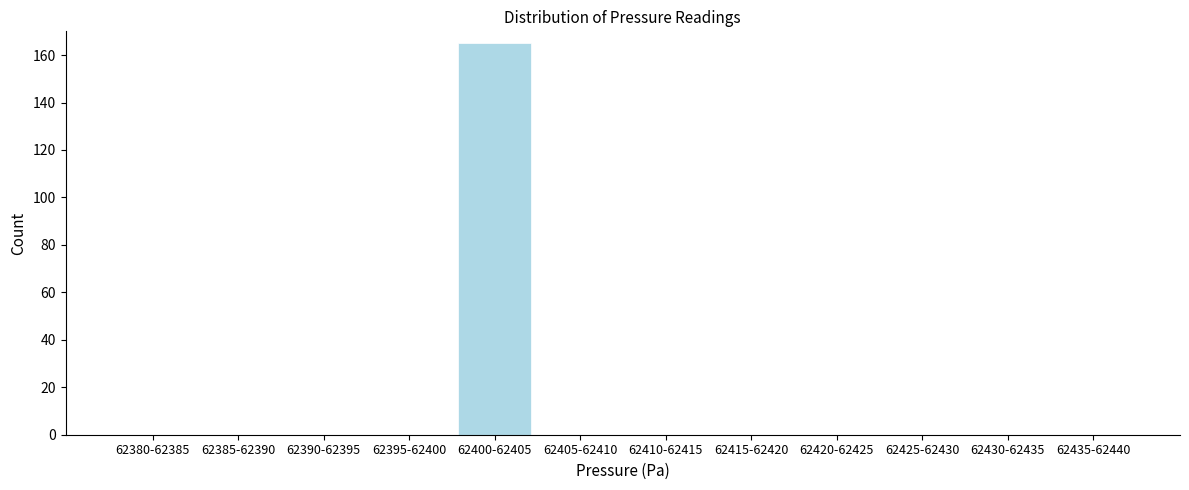

Reading left to right, what are all the values shown in this chart?

62380-62385=0	62385-62390=0	62390-62395=0	62395-62400=0	62400-62405=165	62405-62410=0	62410-62415=0	62415-62420=0	62420-62425=0	62425-62430=0	62430-62435=0	62435-62440=0